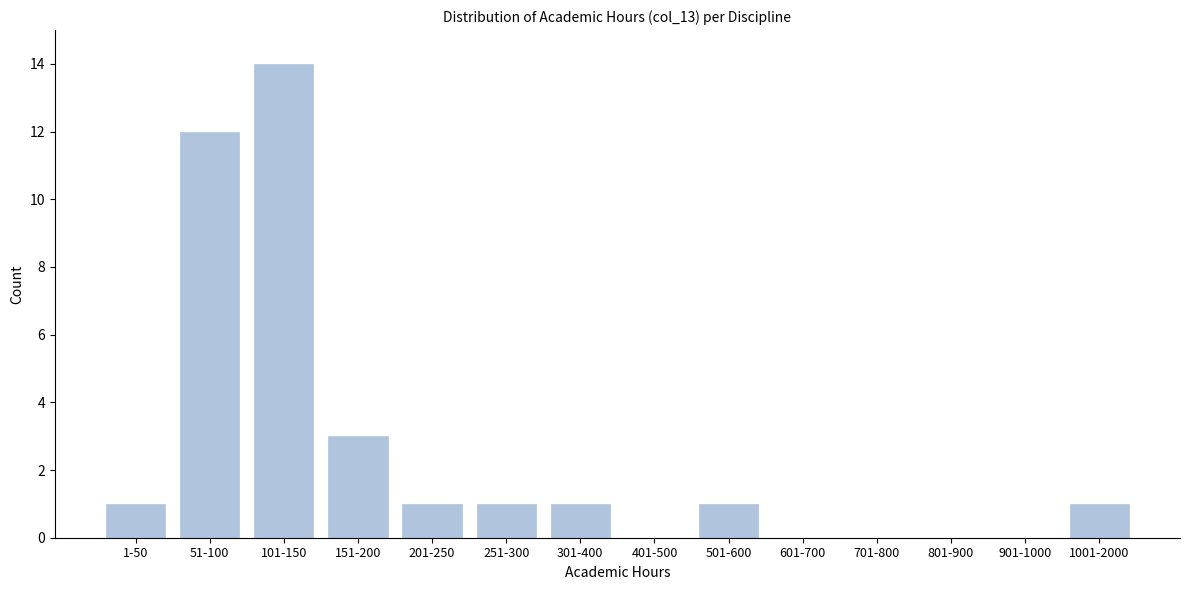

Reading left to right, list all the values displayed in this chart.

1-50=1	51-100=12	101-150=14	151-200=3	201-250=1	251-300=1	301-400=1	401-500=0	501-600=1	601-700=0	701-800=0	801-900=0	901-1000=0	1001-2000=1